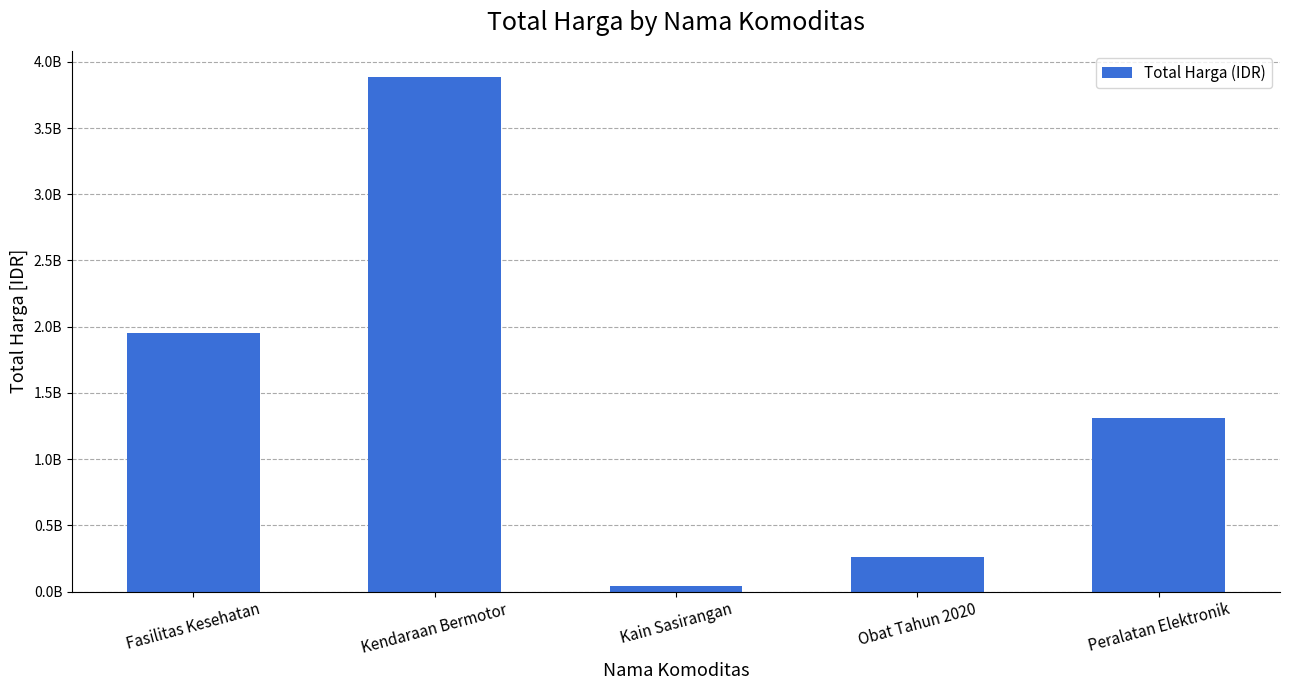

What is the label of the 1st bar from the right?

Peralatan Elektronik